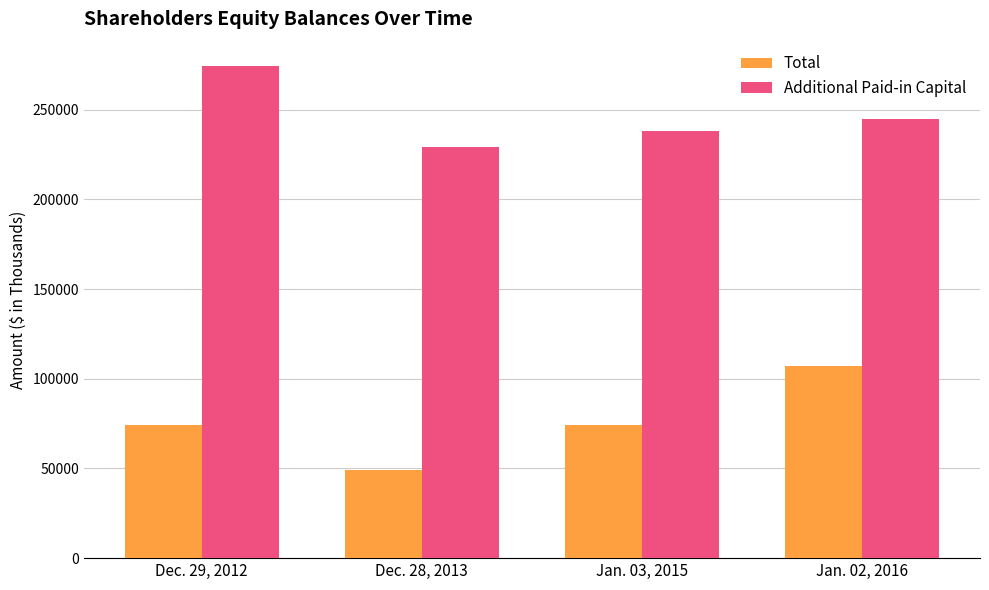

What position from the left is Dec. 28, 2013?

2